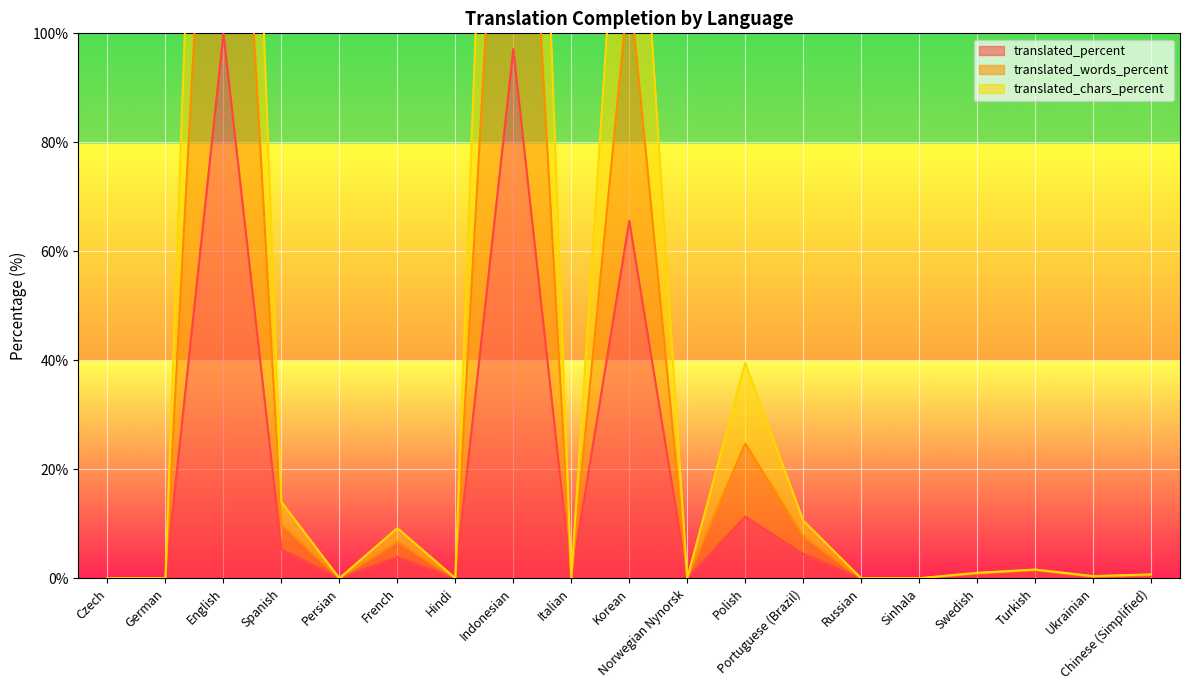

True or false: translated_words_percent and translated_chars_percent cross at least once.

False